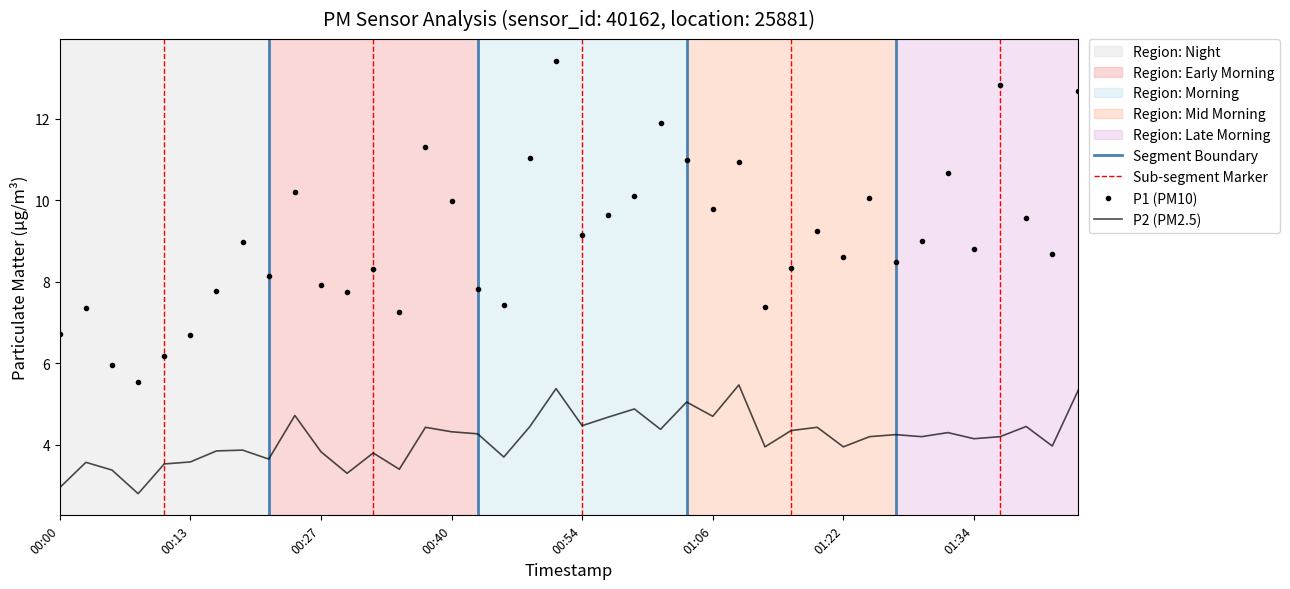

The P1 series shows 9.7 at 21. True or false?

True